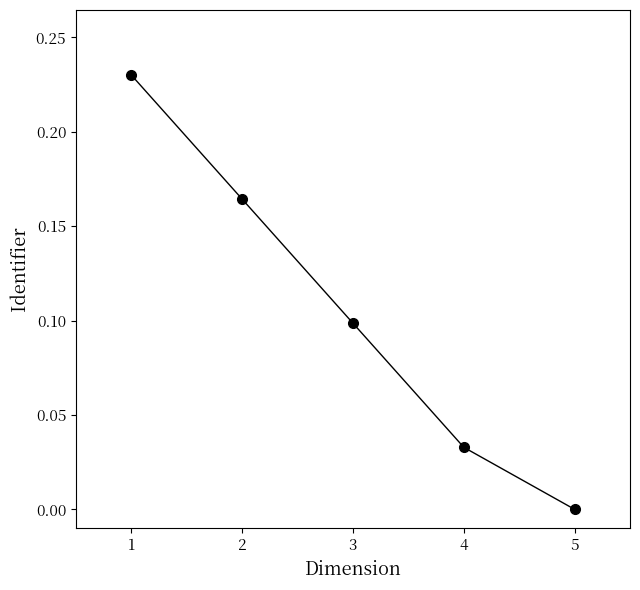

True or false: the data shows 0.0 at 4.

True